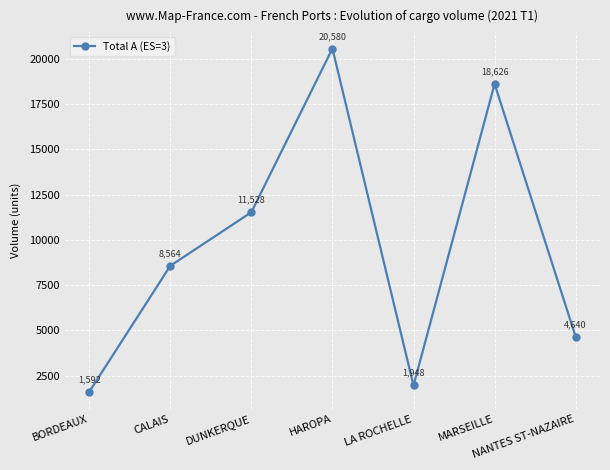

True or false: the data shows 15290 at DUNKERQUE.

False